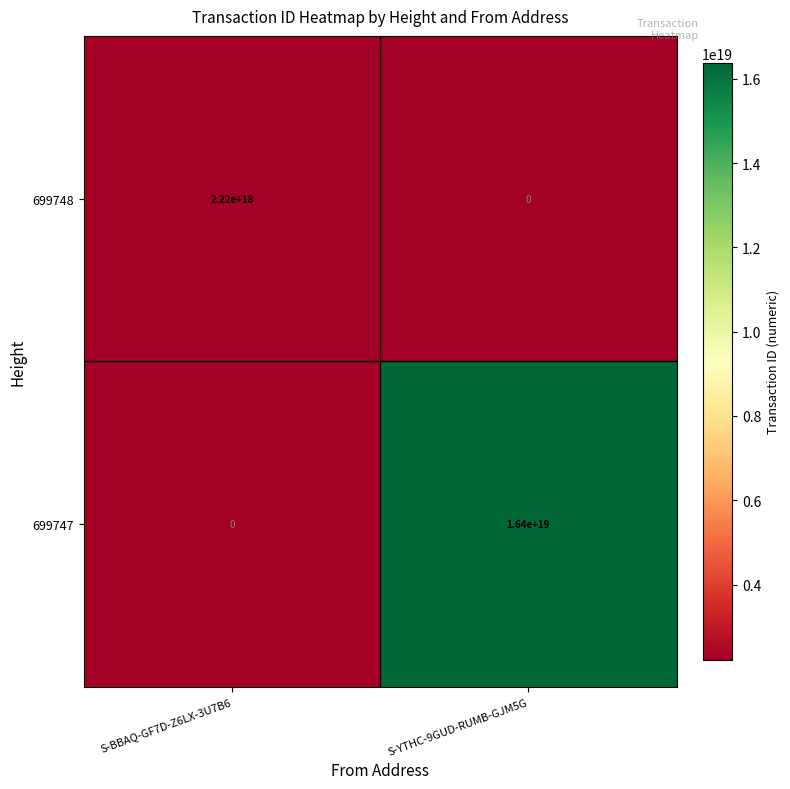

Between S-BBAQ-GF7D-Z6LX-3U7B6 and S-YTHC-9GUD-RUMB-GJM5G, which series saw the biggest shift?

699747